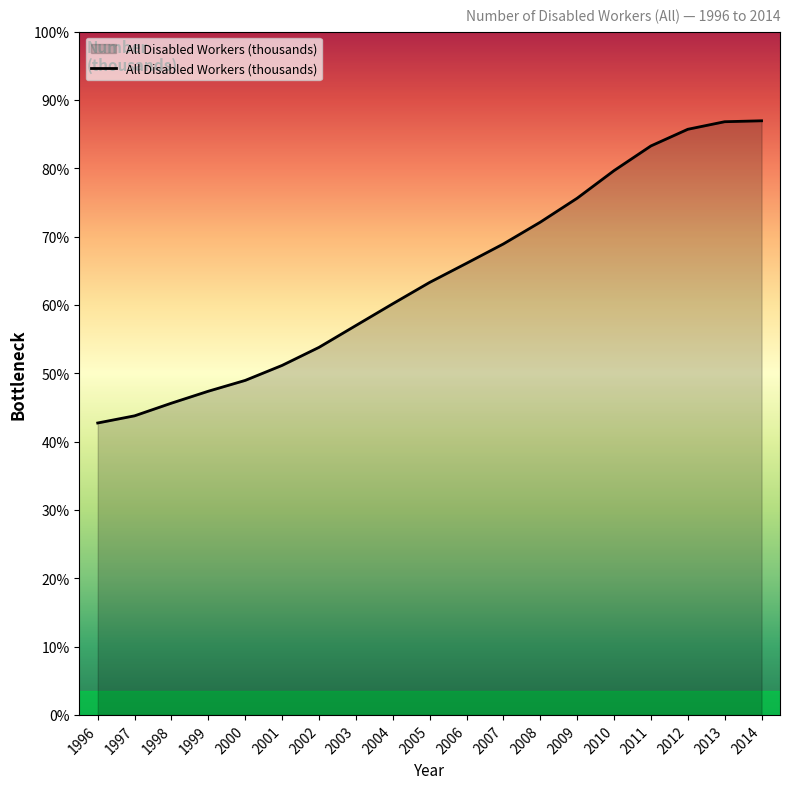

The value at 1997 is 4508. True or false?

True